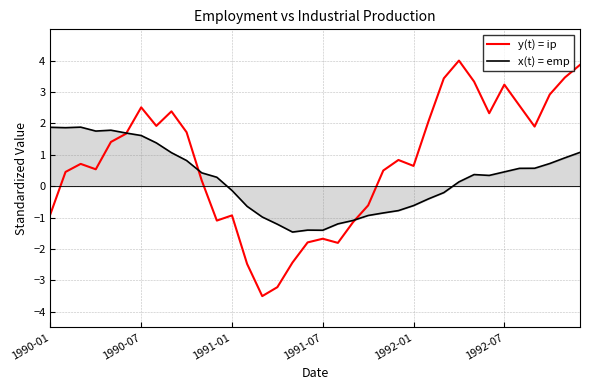

Which series has the largest range (max minus min)?

y(t) = ip